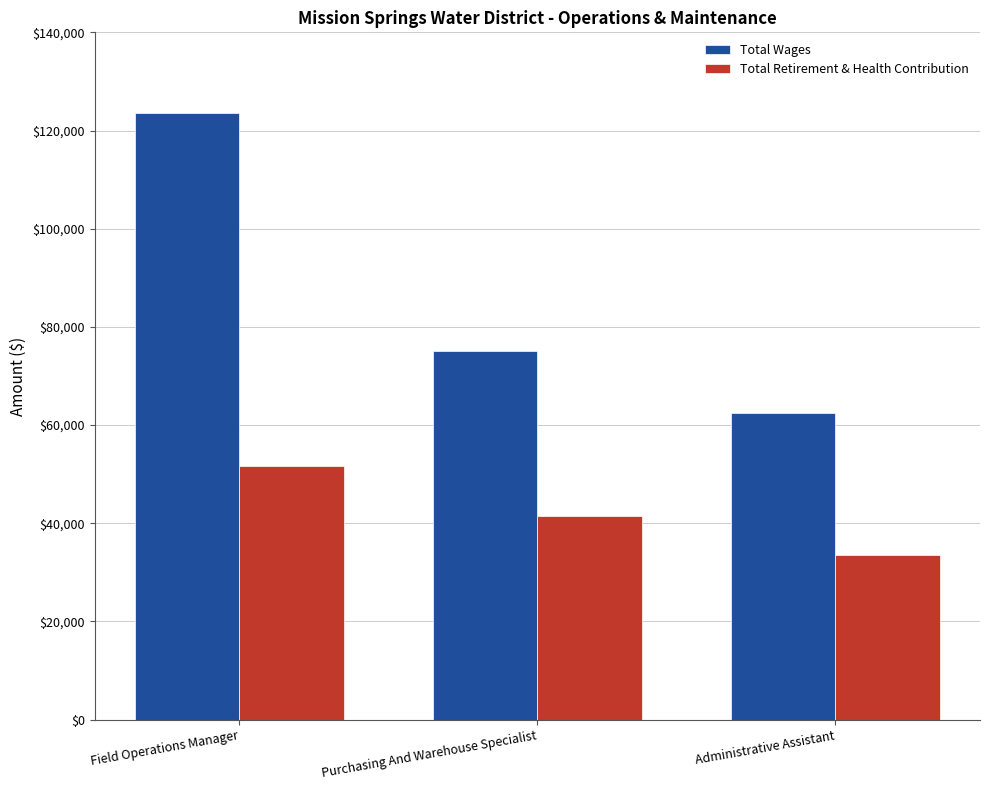

Which series has the widest spread of values?

Total Wages